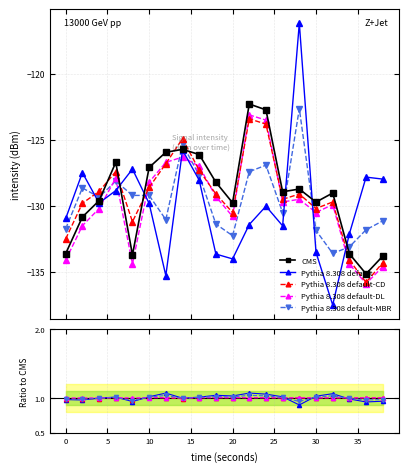

What value does the intensity_c series have at 14?

-124.9